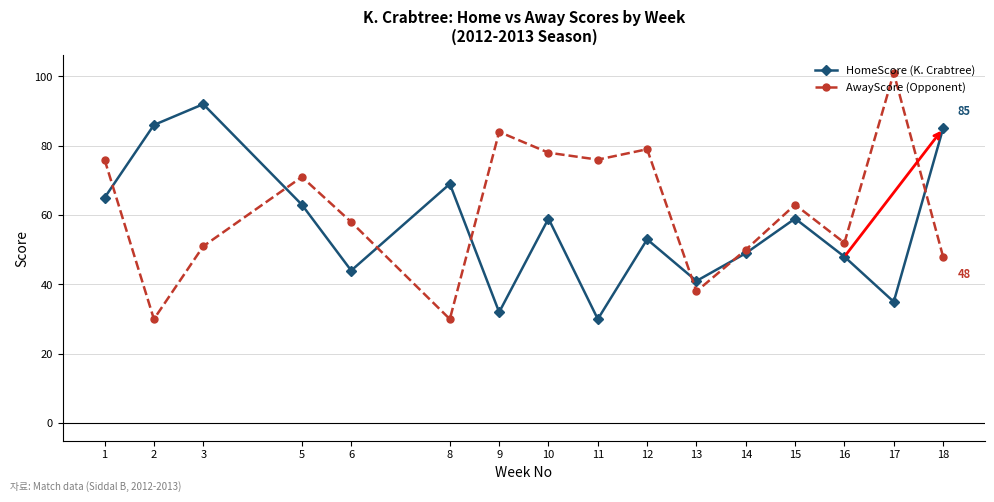

How many categories are shown in the chart?

16